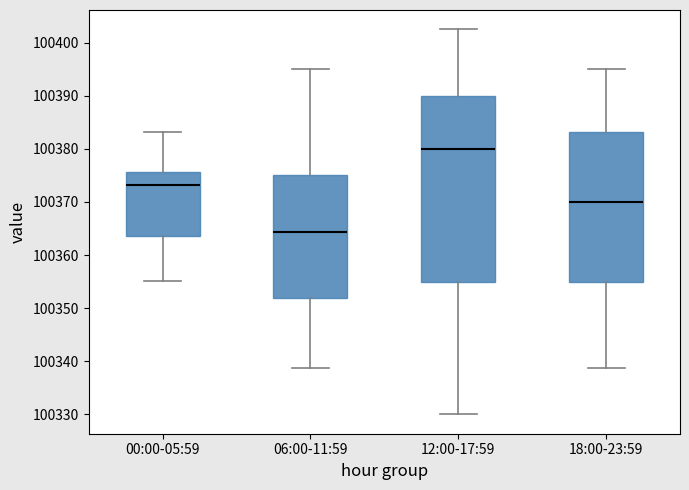

Which box is the tallest, from its lower edge to its upper edge?

12:00-17:59